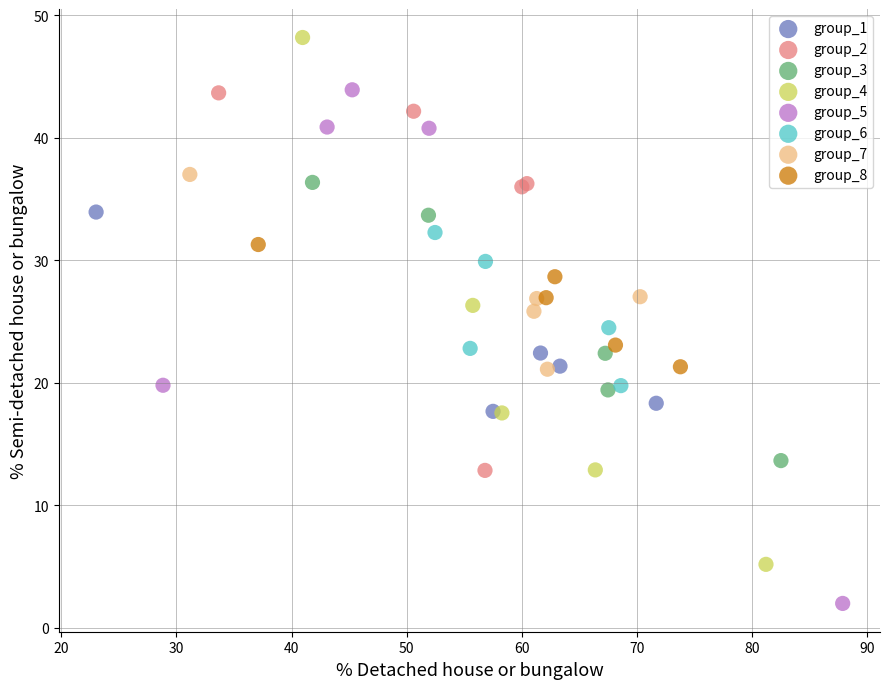

Which series contains the lowest Y value?

group_5